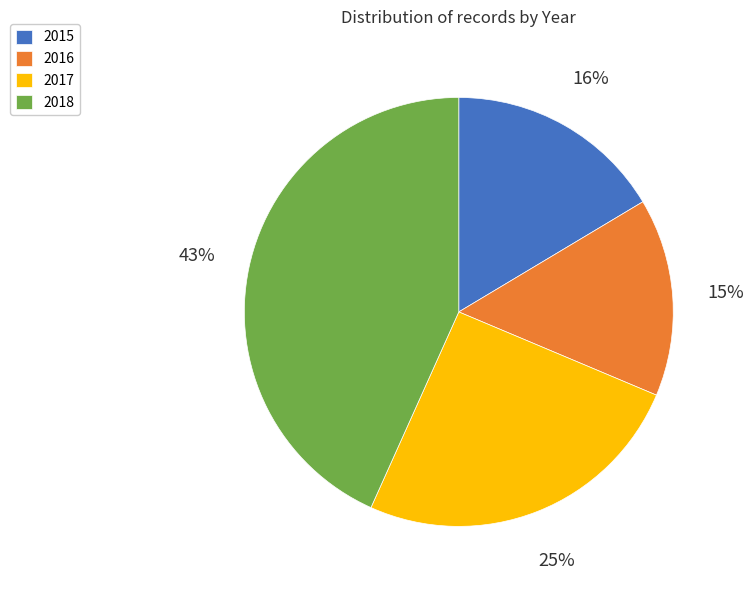

Which slice is the largest?

2018